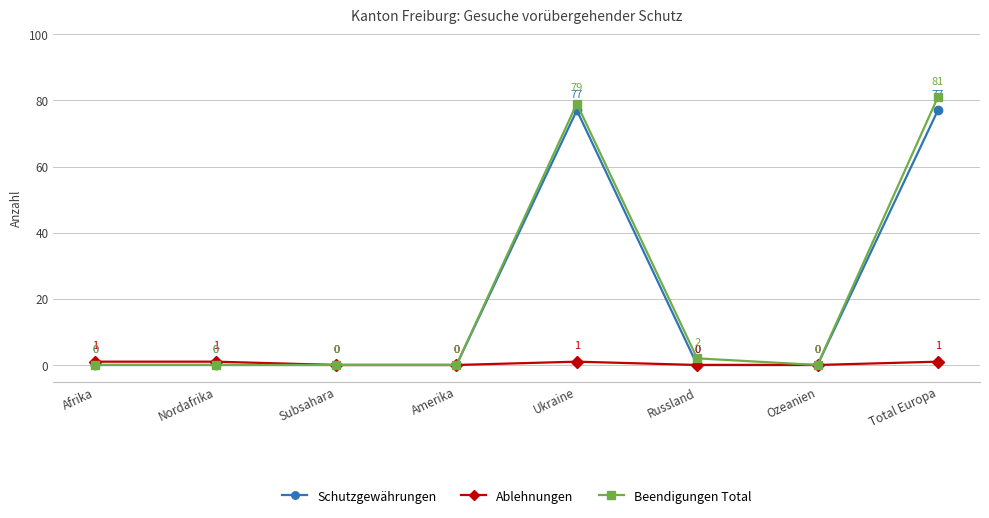

At how many categories does at least one series exceed 32?

2